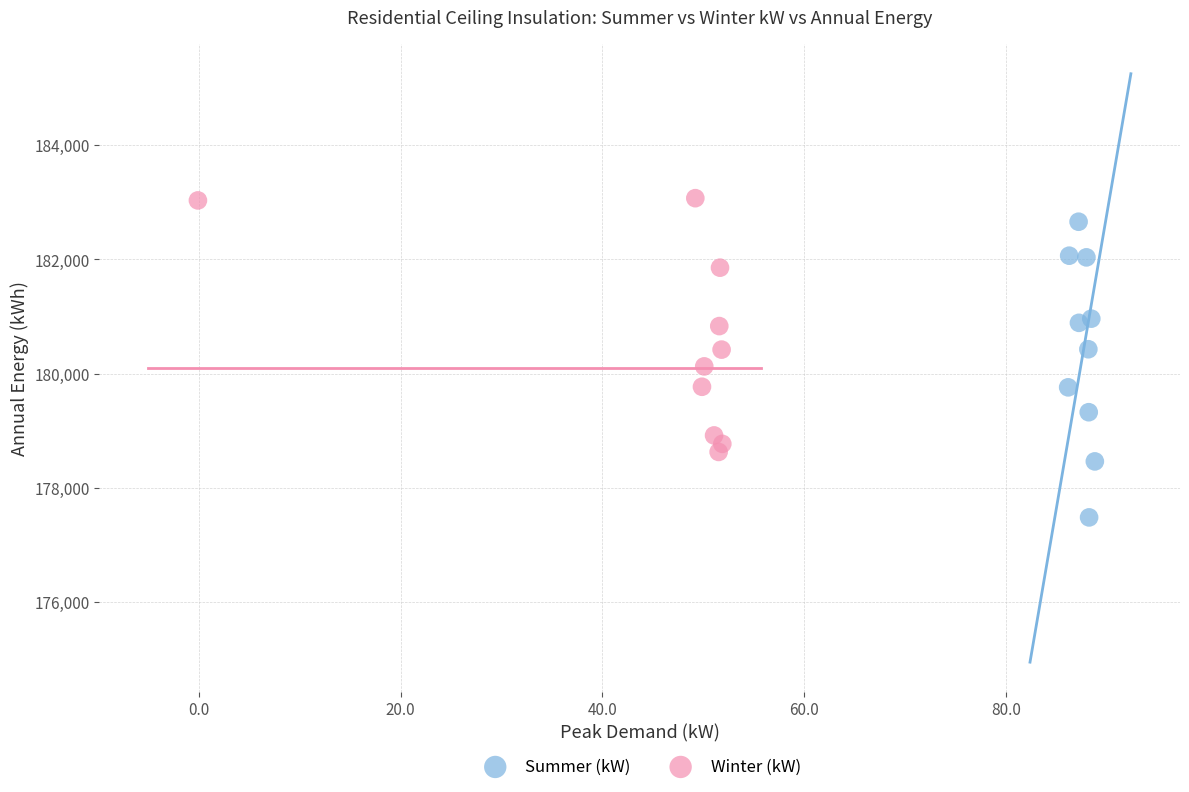

What are all the series names shown in the legend?

Summer (kW), Winter (kW)